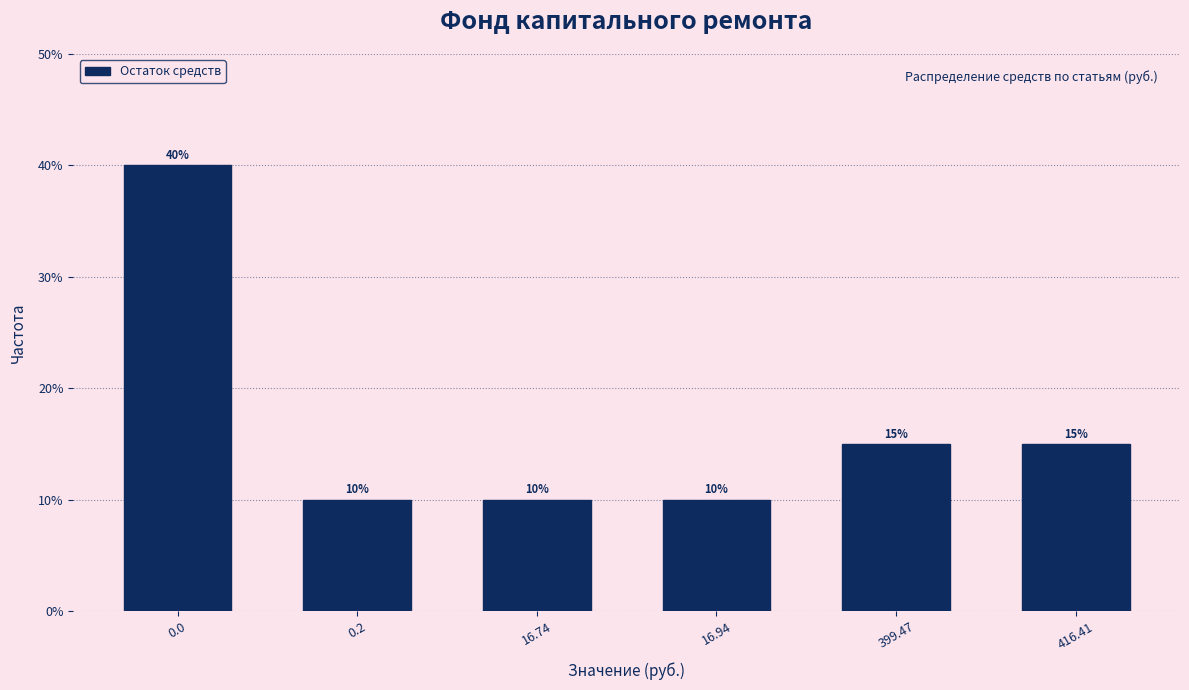

Reading left to right, transcribe all the data shown in this chart.

40	10	10	10	15	15